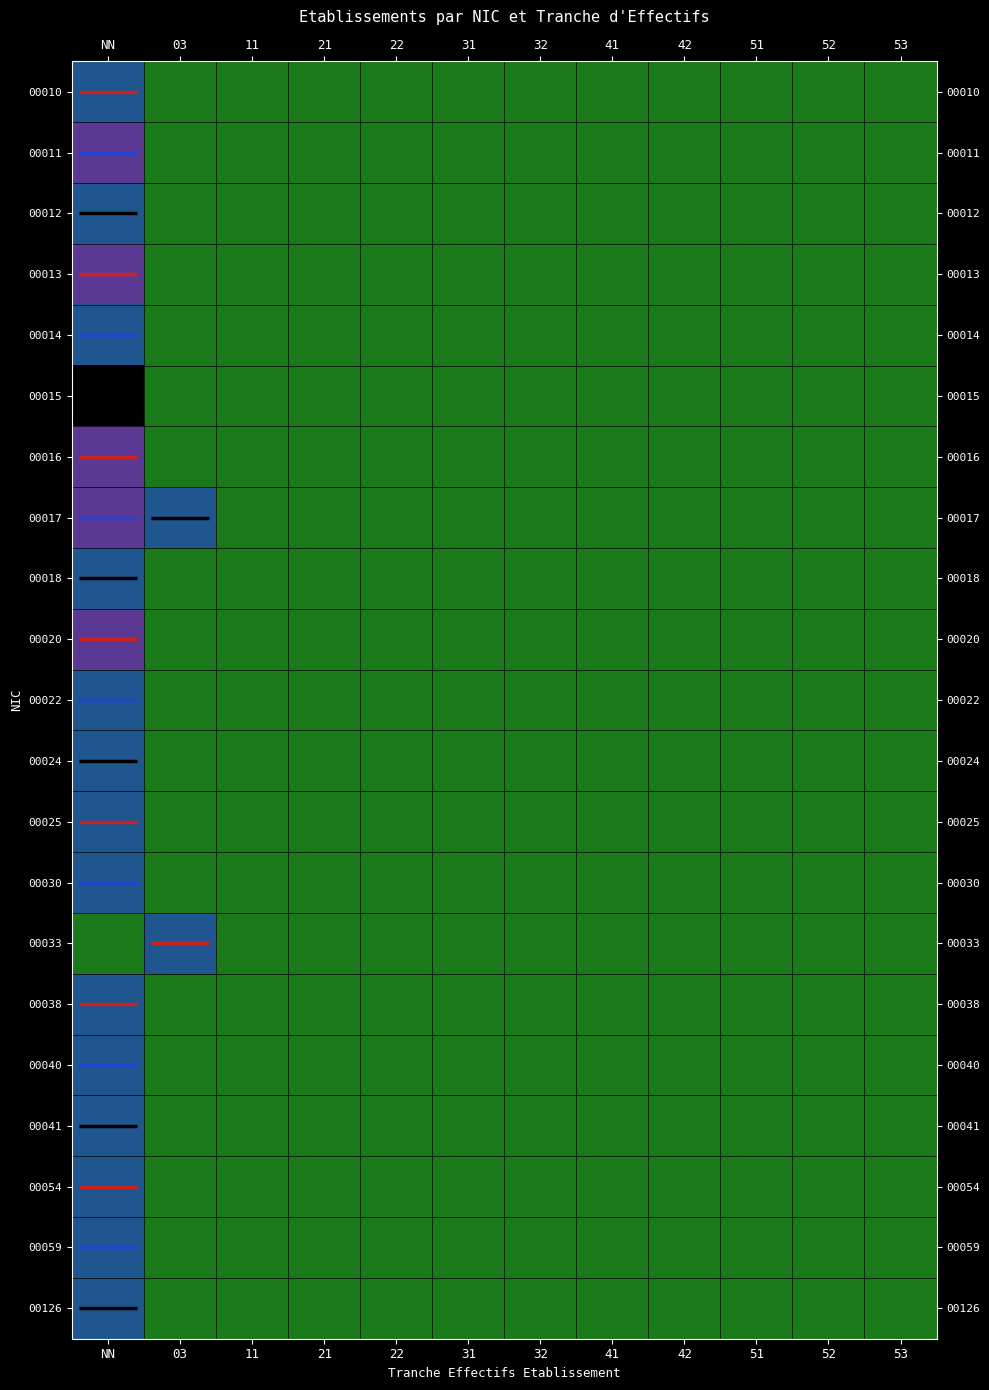

Reading left to right, extract all data points from this chart.

00010: 1	0	0	0	0	0	0	0	0	0	0	0
00011: 2	0	0	0	0	0	0	0	0	0	0	0
00012: 1	0	0	0	0	0	0	0	0	0	0	0
00013: 2	0	0	0	0	0	0	0	0	0	0	0
00014: 1	0	0	0	0	0	0	0	0	0	0	0
00015: 5	0	0	0	0	0	0	0	0	0	0	0
00016: 2	0	0	0	0	0	0	0	0	0	0	0
00017: 2	1	0	0	0	0	0	0	0	0	0	0
00018: 1	0	0	0	0	0	0	0	0	0	0	0
00020: 2	0	0	0	0	0	0	0	0	0	0	0
00022: 1	0	0	0	0	0	0	0	0	0	0	0
00024: 1	0	0	0	0	0	0	0	0	0	0	0
00025: 1	0	0	0	0	0	0	0	0	0	0	0
00030: 1	0	0	0	0	0	0	0	0	0	0	0
00033: 0	1	0	0	0	0	0	0	0	0	0	0
00038: 1	0	0	0	0	0	0	0	0	0	0	0
00040: 1	0	0	0	0	0	0	0	0	0	0	0
00041: 1	0	0	0	0	0	0	0	0	0	0	0
00054: 1	0	0	0	0	0	0	0	0	0	0	0
00059: 1	0	0	0	0	0	0	0	0	0	0	0
00126: 1	0	0	0	0	0	0	0	0	0	0	0